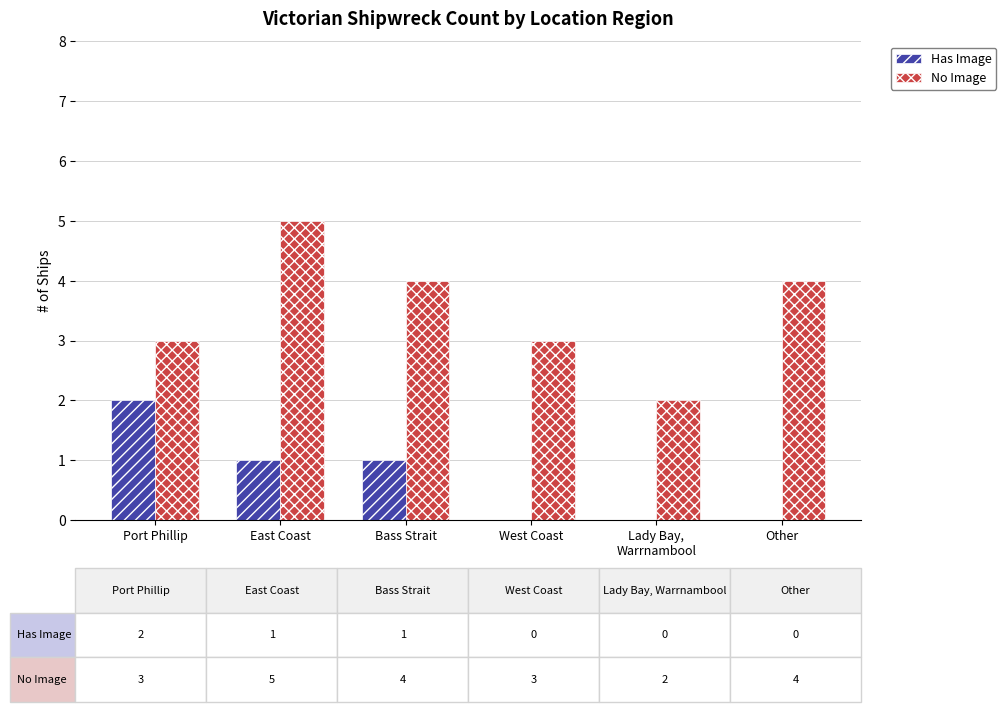

What is the approximate value of No Image at East Coast?

5